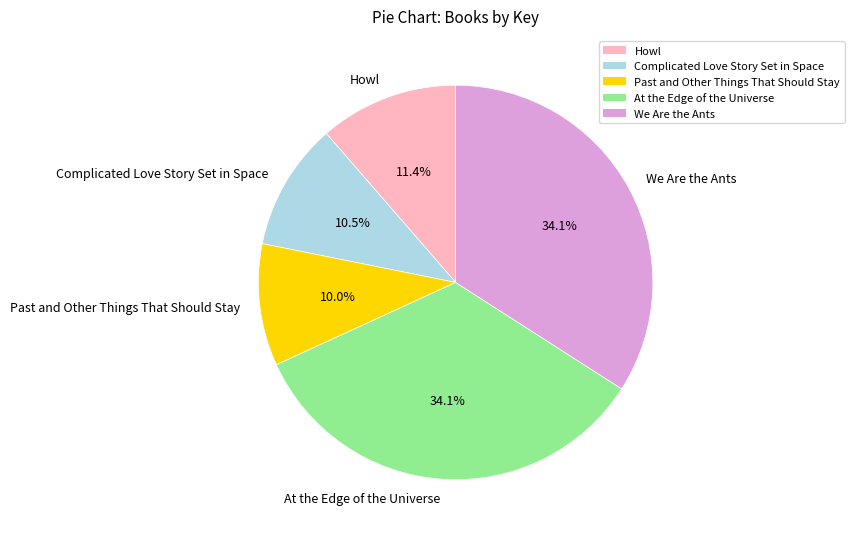

The Complicated Love Story Set in Space slice represents 4% of the pie. True or false?

False